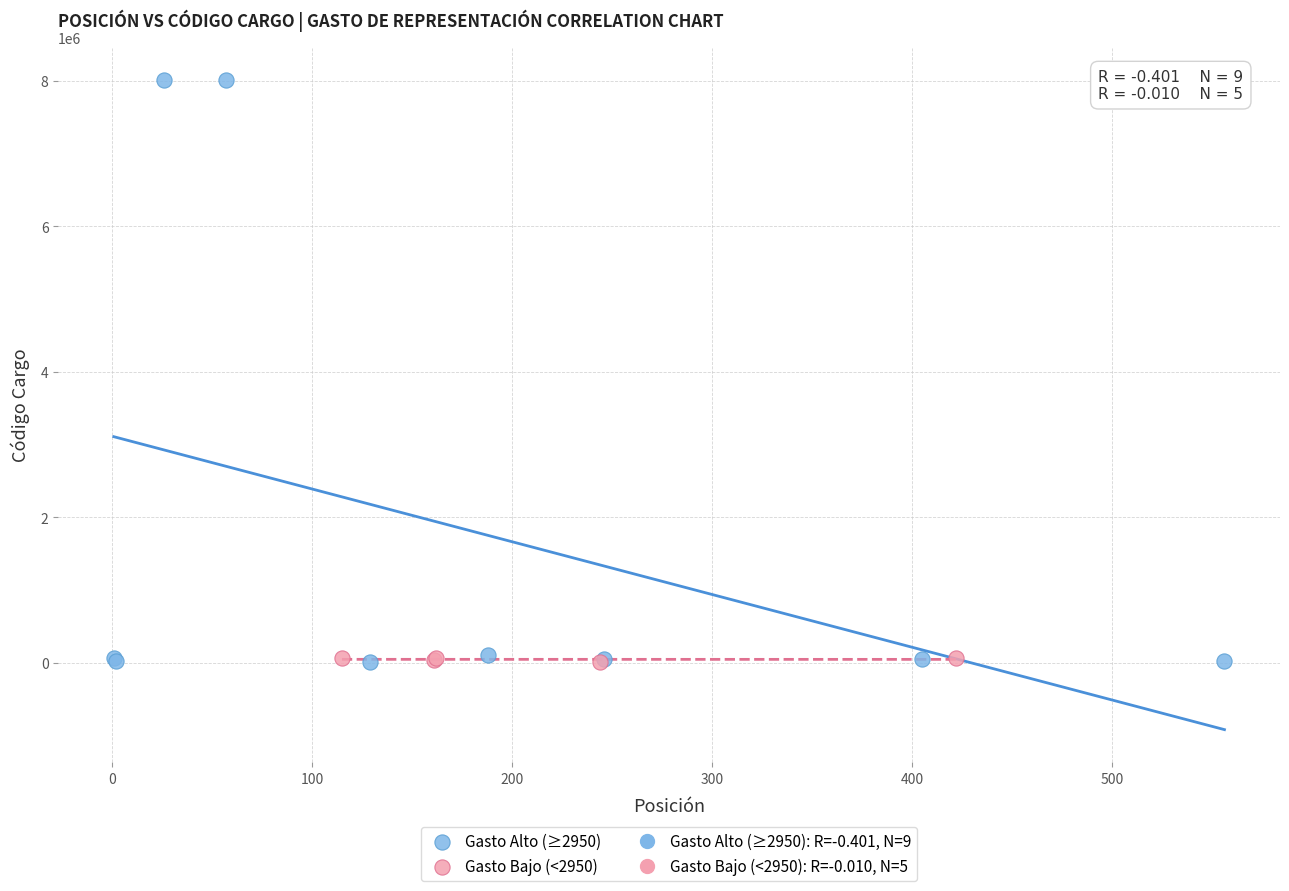

Which series contains the highest Y value?

Gasto Alto (≥2950)